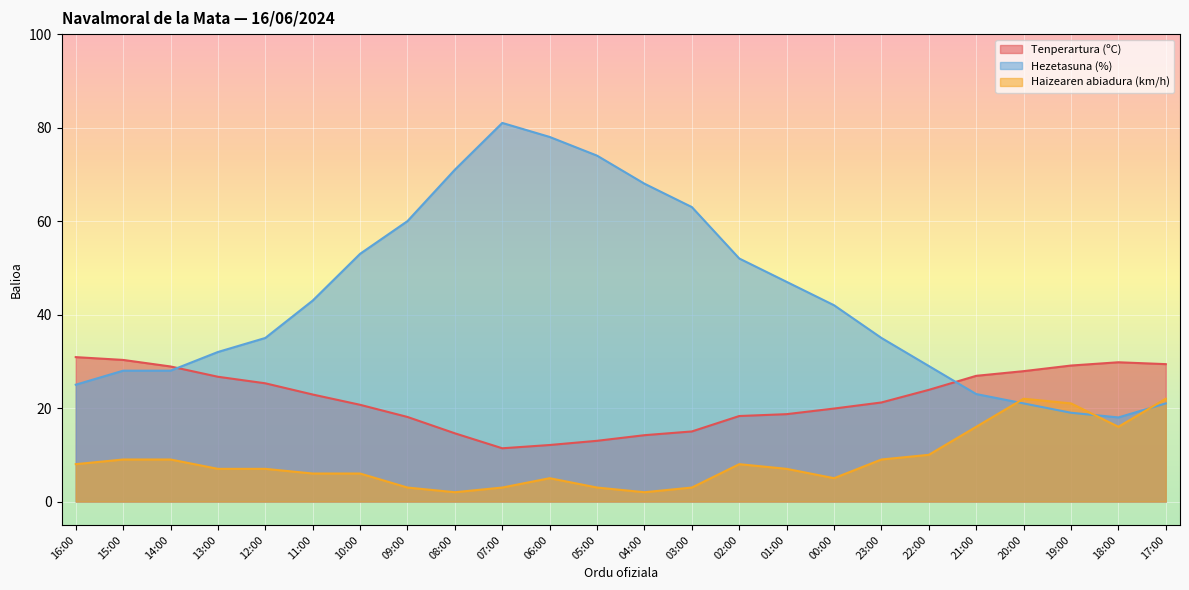

At how many categories does at least one series exceed 71?

3